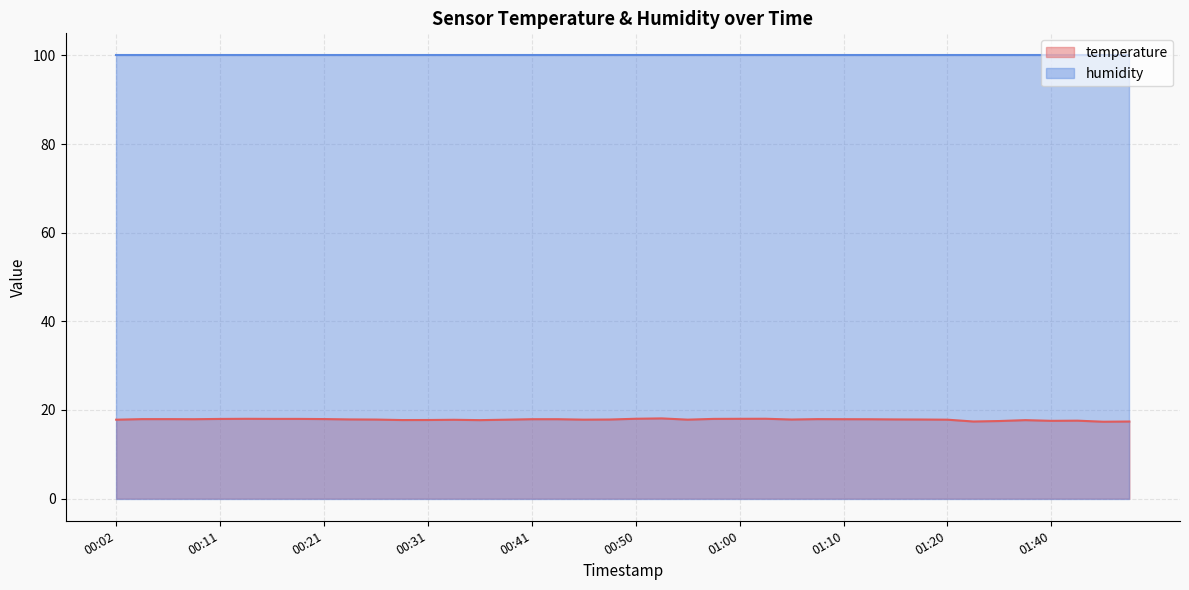

Reading left to right, extract all data points from this chart.

00:02=17.8	00:04=17.9	00:06=17.9	00:09=17.9	00:11=18.0	00:14=18.0	00:16=18.0	00:19=18.0	00:21=17.9	00:24=17.9	00:26=17.8	00:28=17.7	00:31=17.7	00:33=17.8	00:36=17.7	00:38=17.8	00:41=17.9	00:43=17.9	00:45=17.8	00:48=17.9	00:50=18.0	00:53=18.1	00:55=17.8	00:58=18.0	01:00=18.0	01:02=18.0	01:05=17.9	01:07=17.9	01:10=17.9	01:12=17.9	01:15=17.9	01:17=17.9	01:20=17.8	01:33=17.4	01:35=17.5	01:38=17.7	01:40=17.6	01:43=17.6	01:45=17.4	01:47=17.4